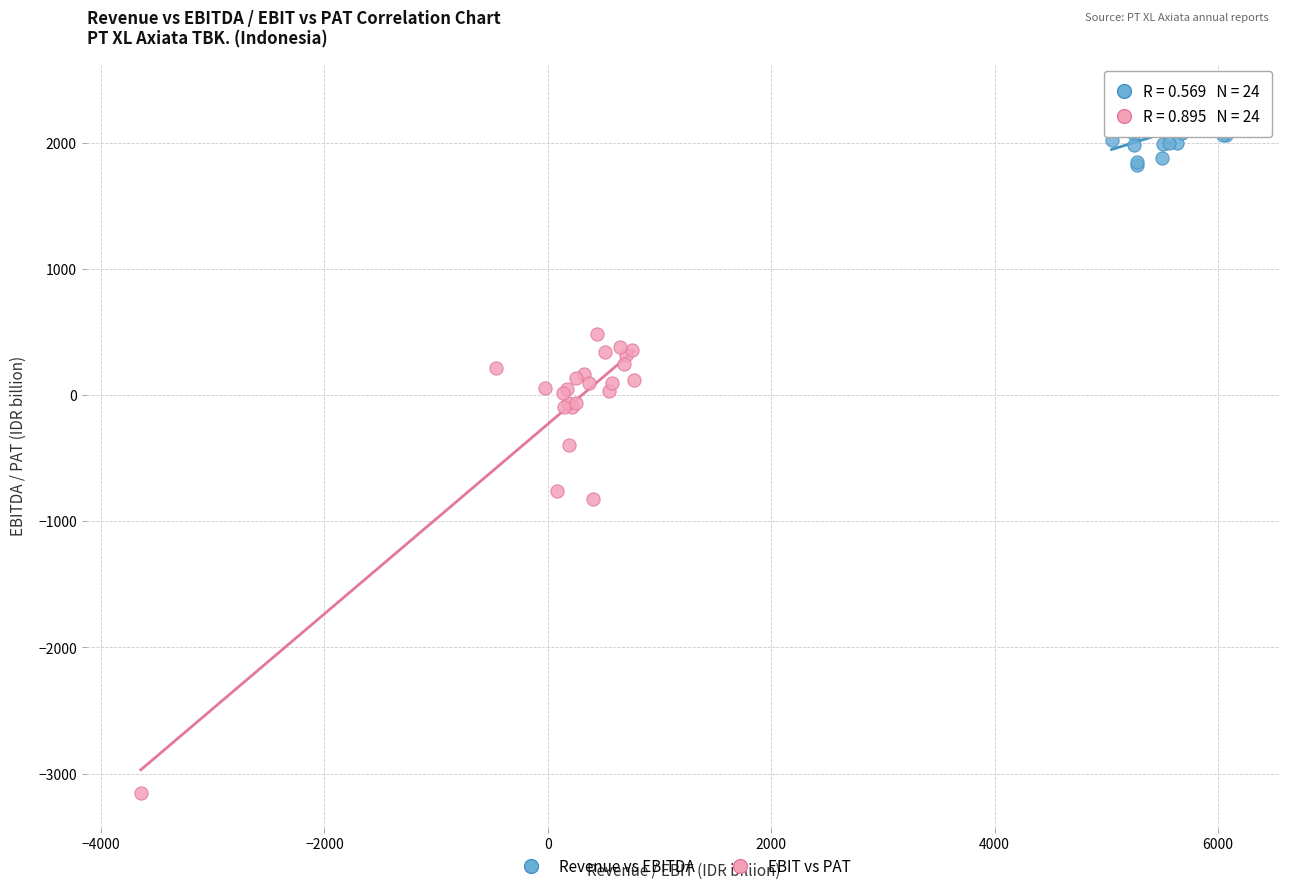

Which series contains the highest Y value?

Revenue vs EBITDA